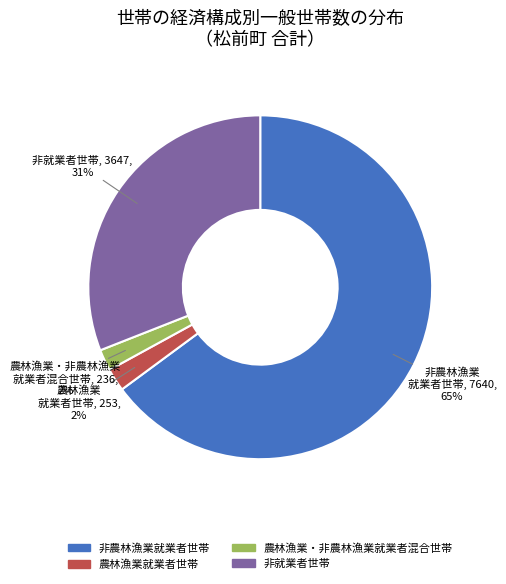

Count the number of slices in the pie.

4